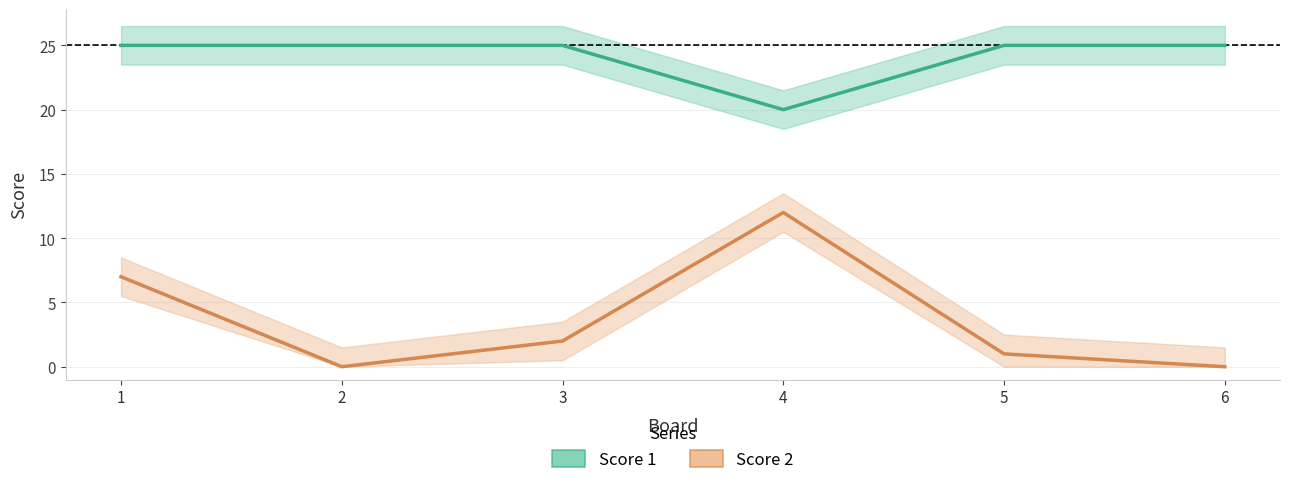

What is the highest value of the Score 2 series?

12